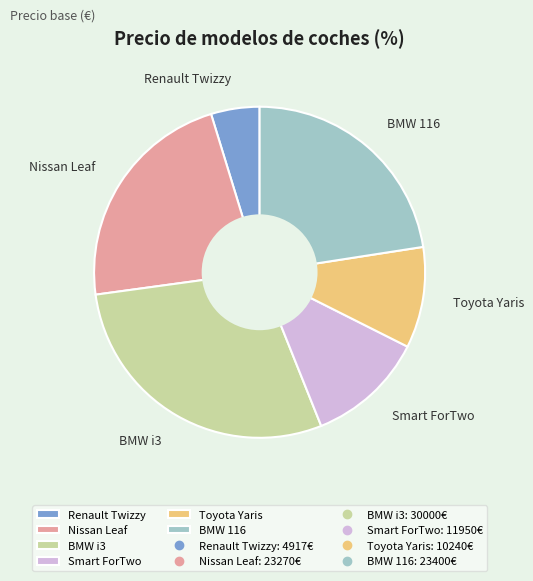

Do Renault Twizzy and BMW i3 together represent more than half of the pie?

No